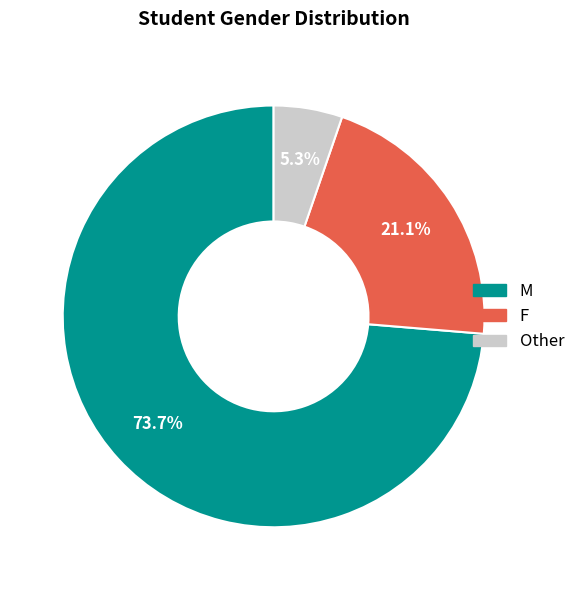

The F slice represents 21% of the pie. True or false?

True